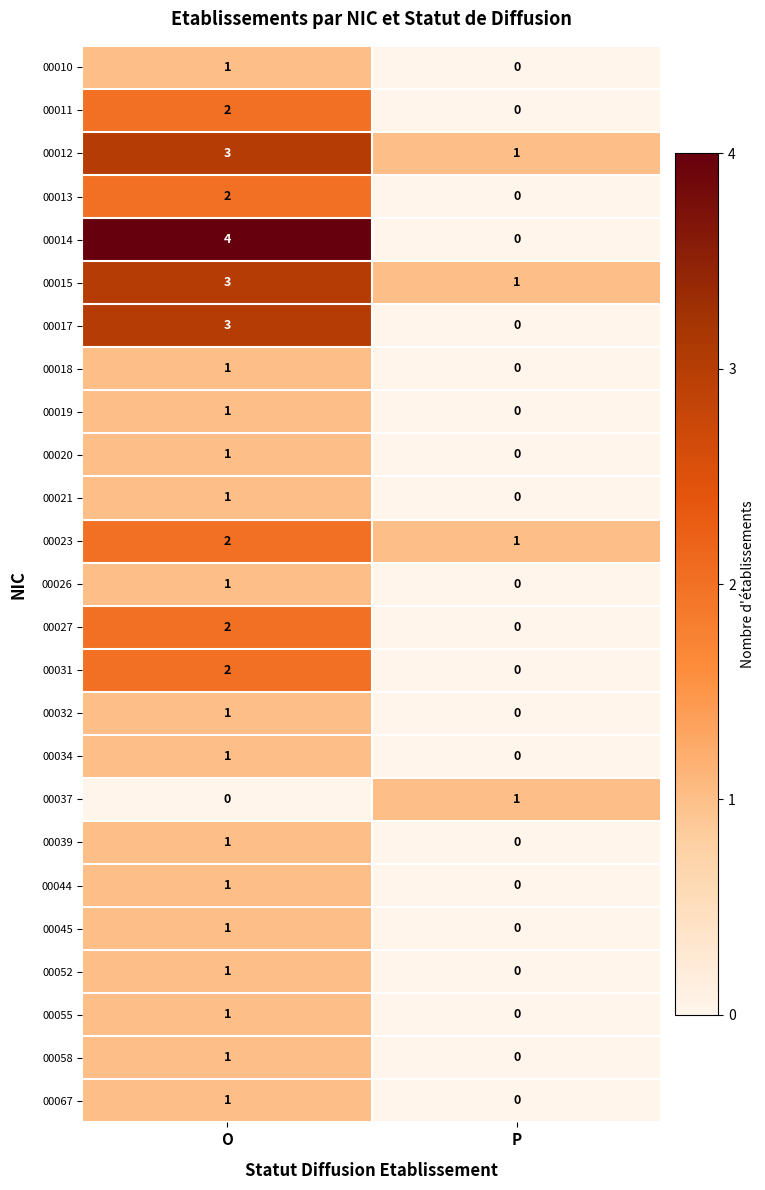

The value of 00032 at O is 0. True or false?

False